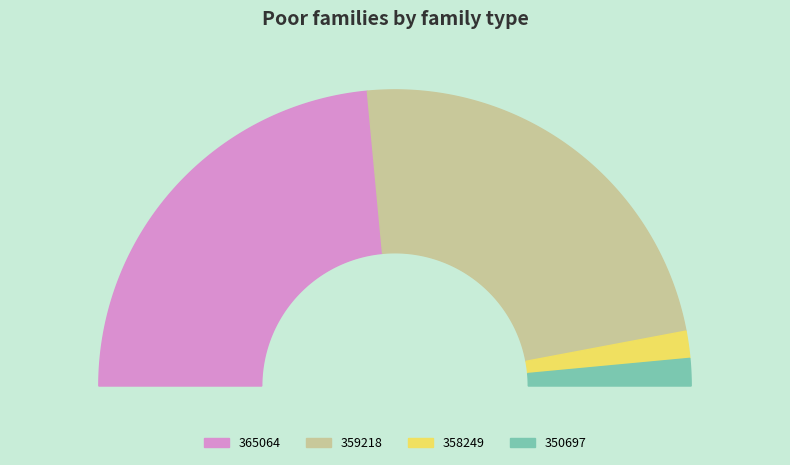

To the nearest percent, what is the difference between the 358249 and 359218 slice percentages?

44%